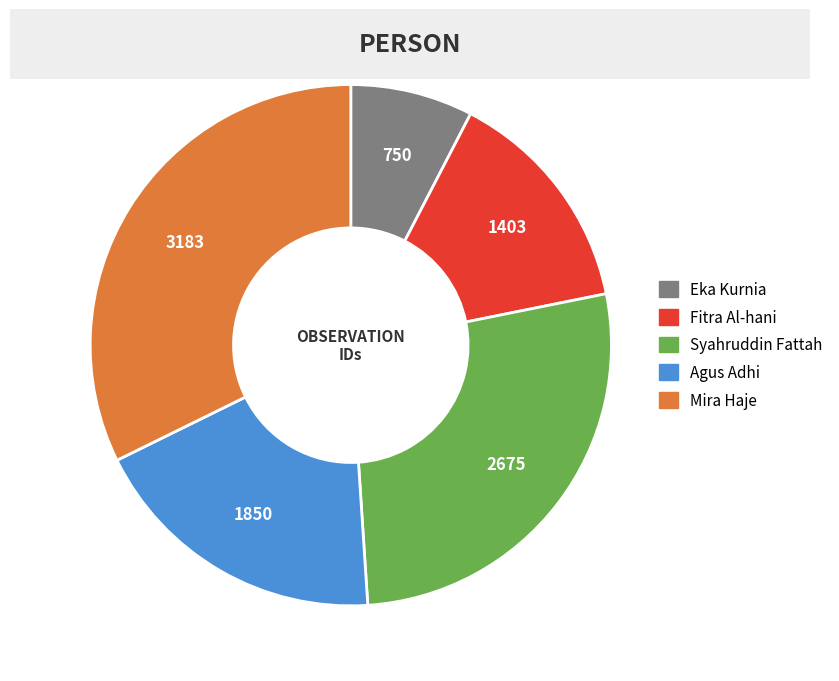

The Eka Kurnia slice represents 8% of the pie. True or false?

True